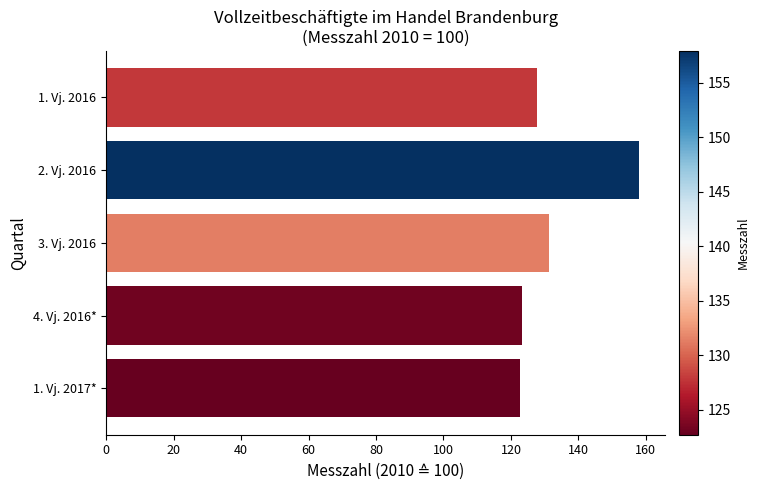

How many values are below 127?

2